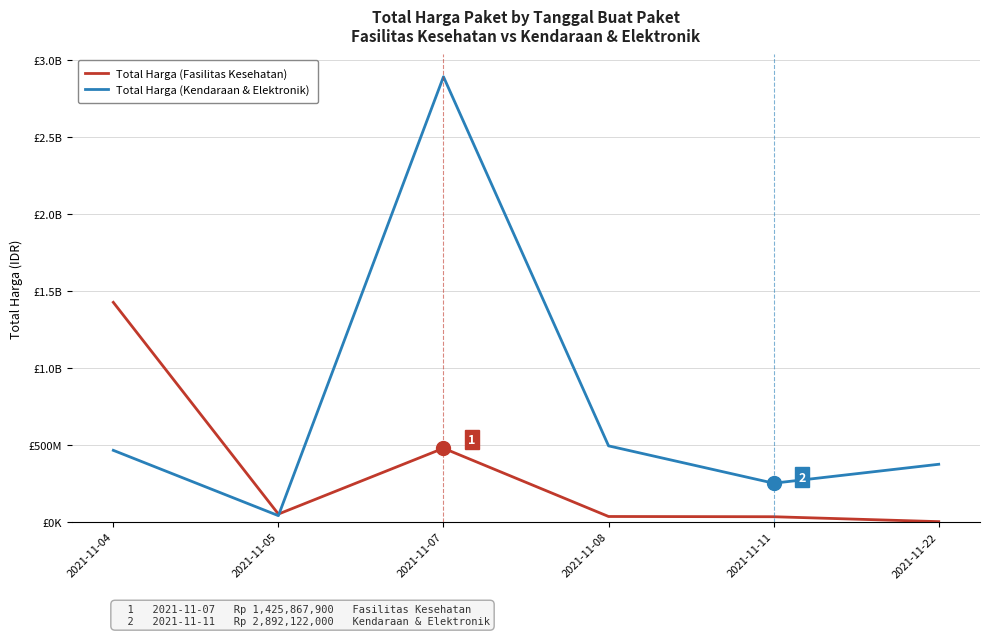

Does the chart display data point markers on the line(s)?

No